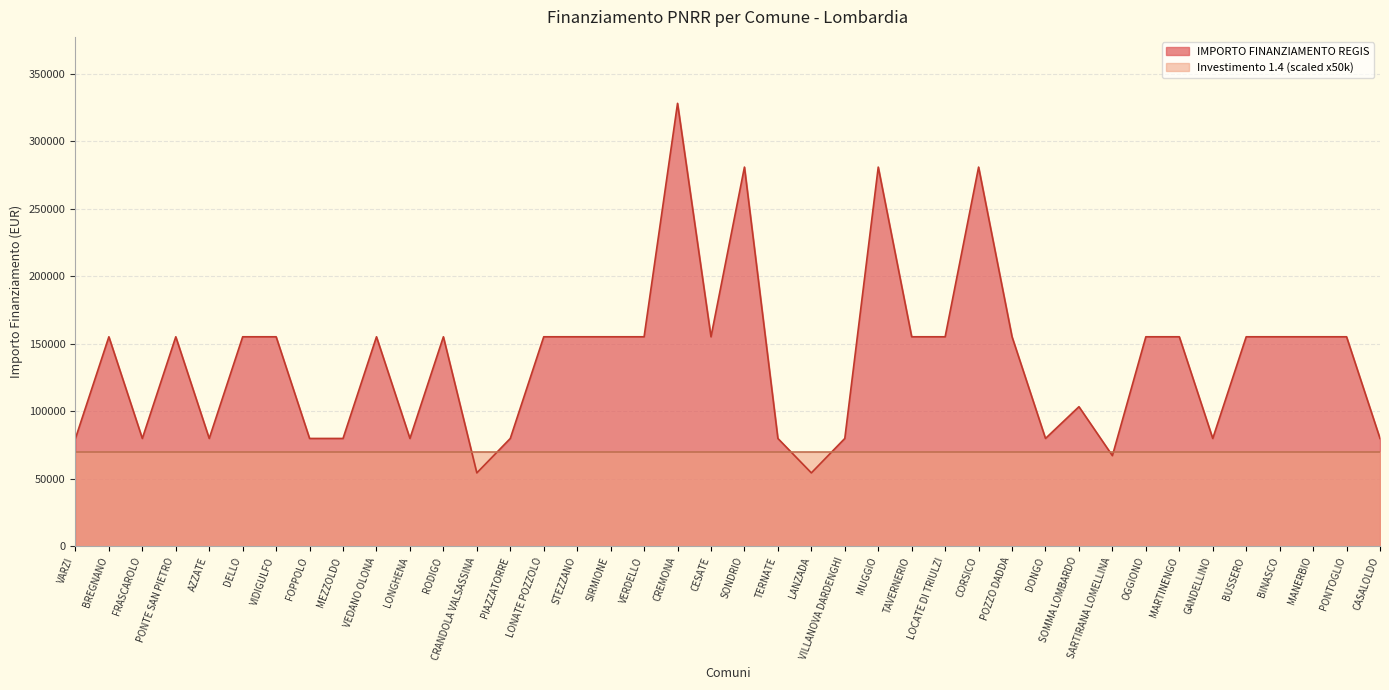

What is the difference between the maximum and minimum values?

273748